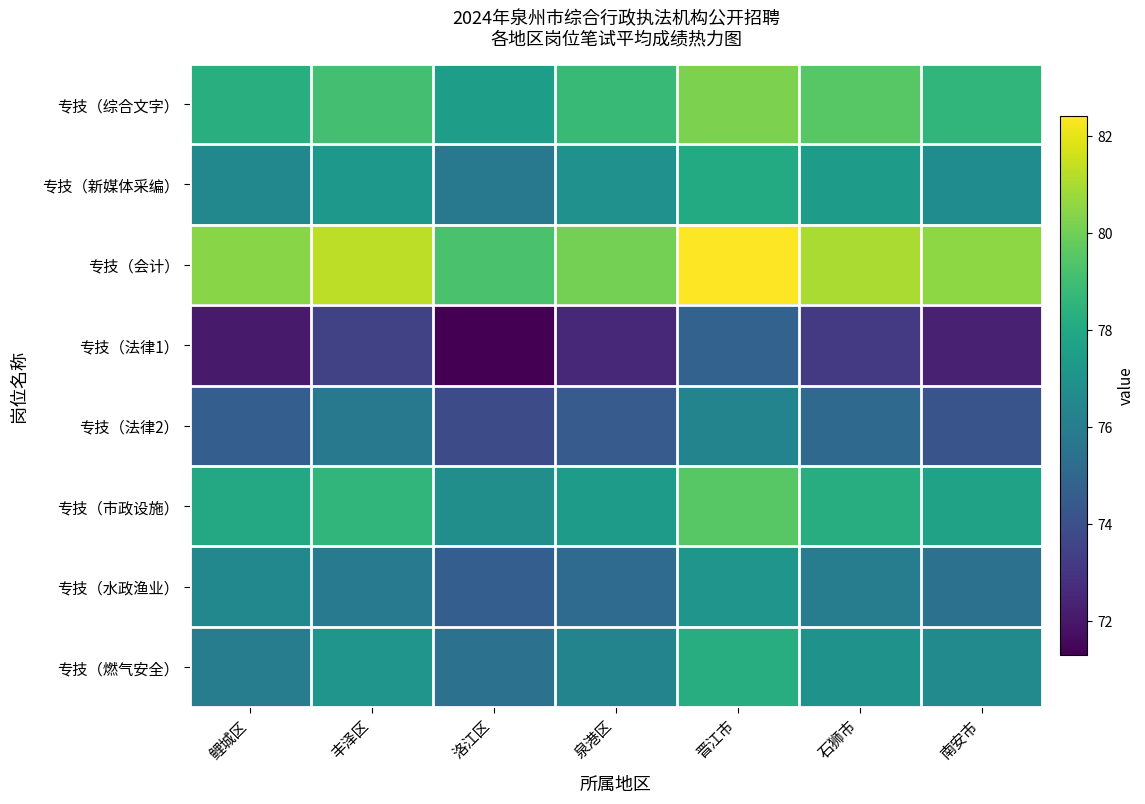

What is the total value across all series at 泉港区?

611.8